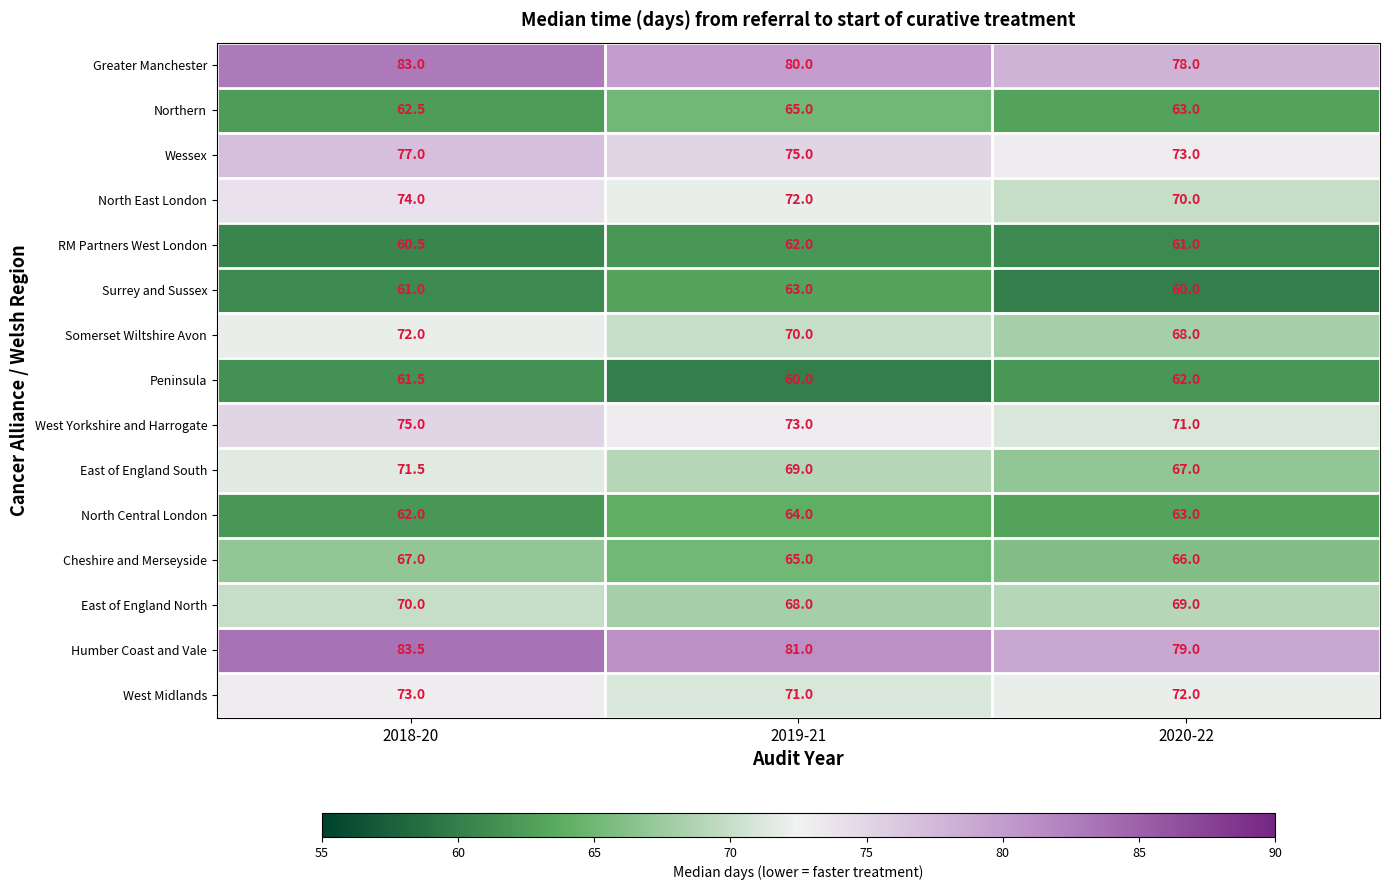

Where is West Yorkshire and Harrogate nearest to the value 73?

2019-21